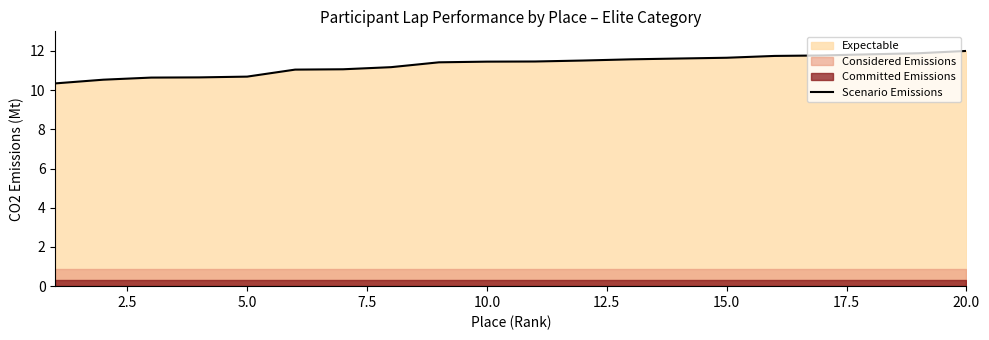

The Scenario Emissions series shows 18.9 at 5.0. True or false?

False